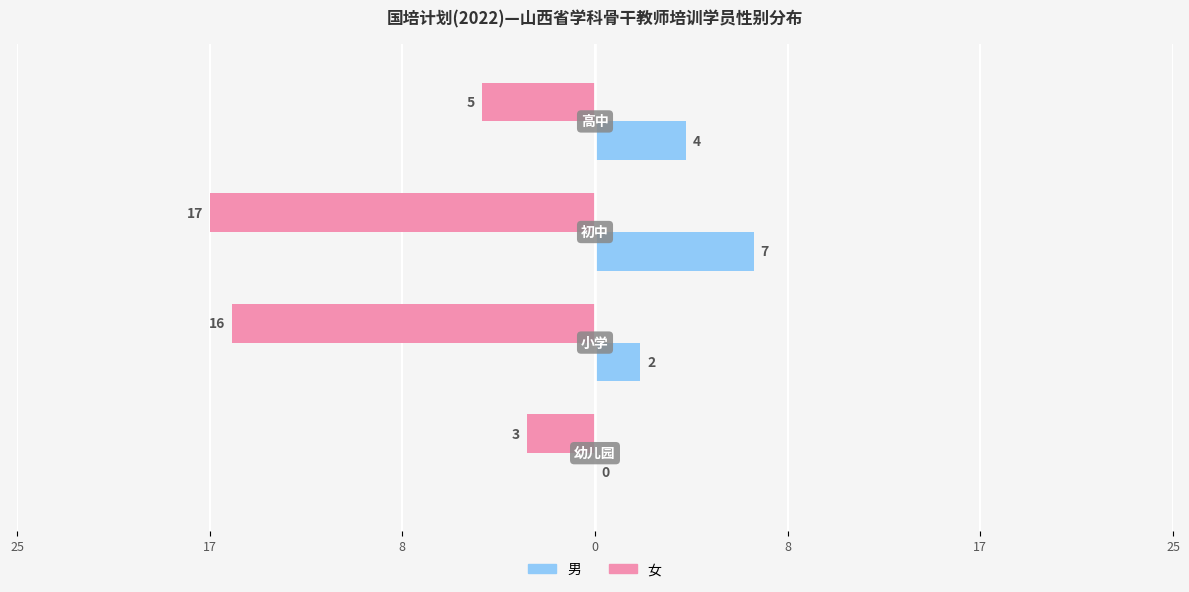

What is the value of the 女 bar at the 2nd from the left?

-16